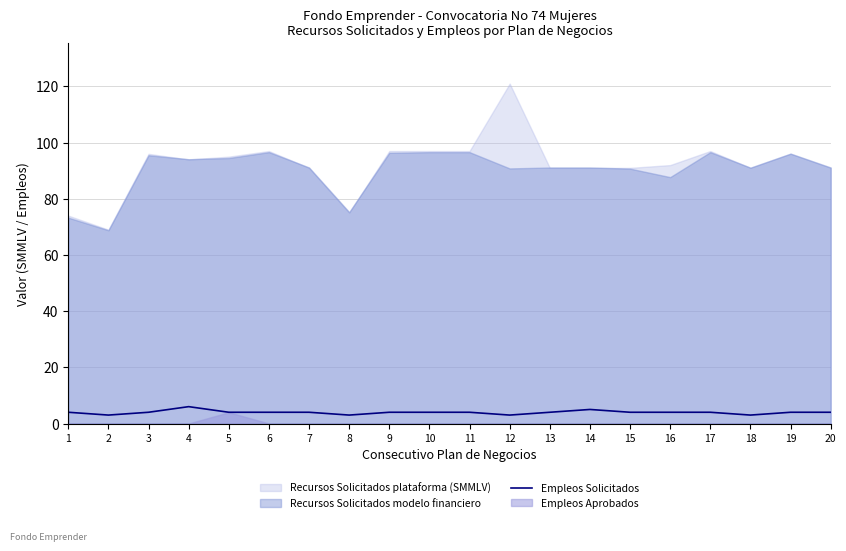

How many interior local peaks (higher than both neighbors) does the data have?

2